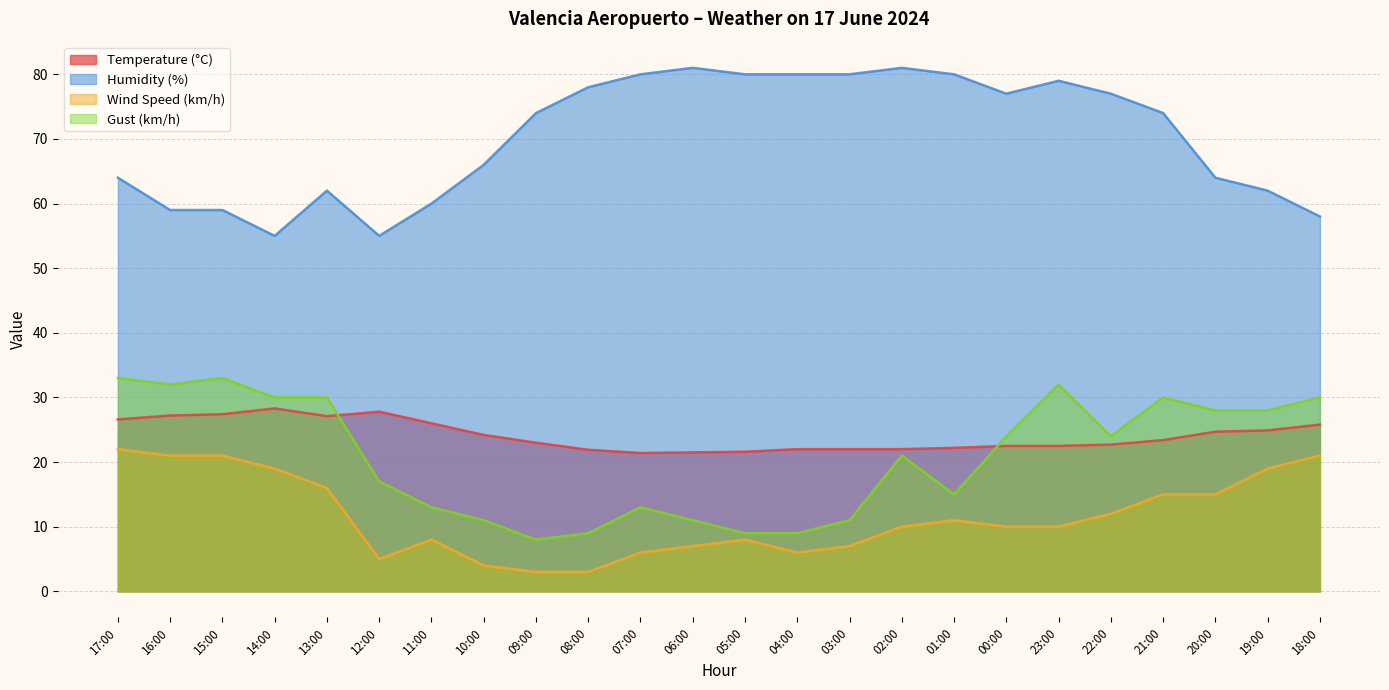

How many data points in Temperature (°C) are less than 23?

11